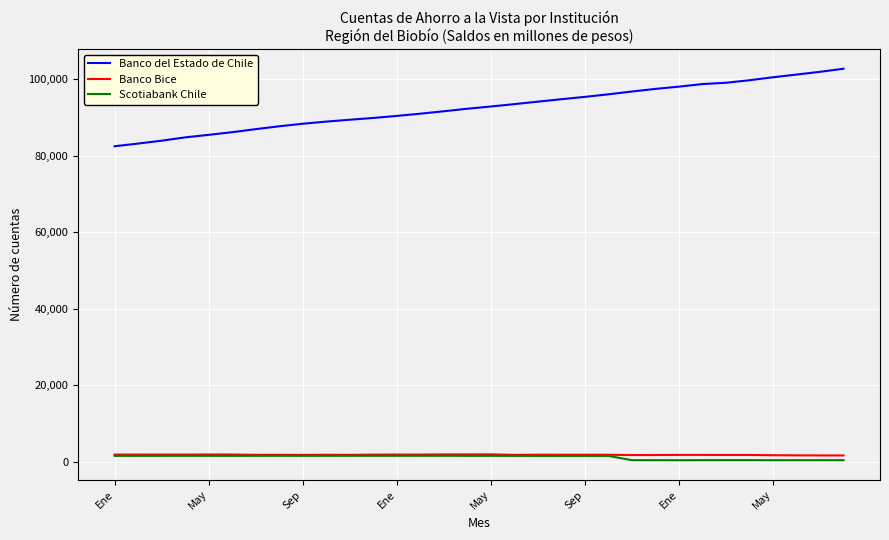

Which series has the largest total across all categories?

Banco del Estado de Chile